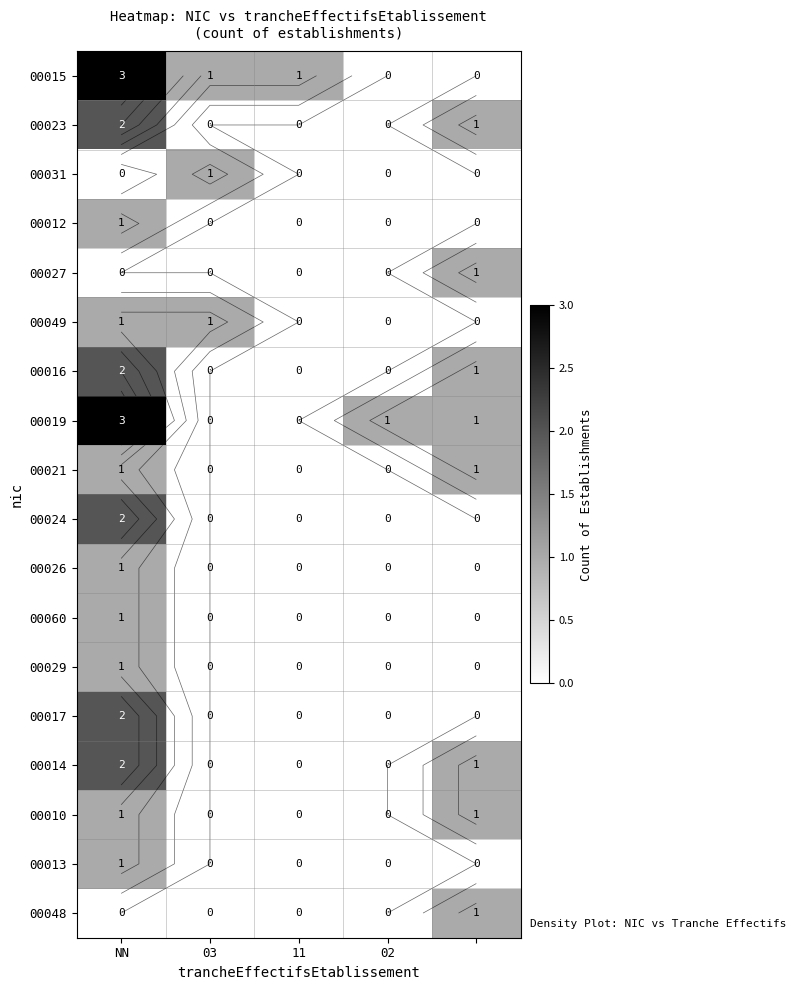

Is it true that 00027 equals -1 at NN?

False